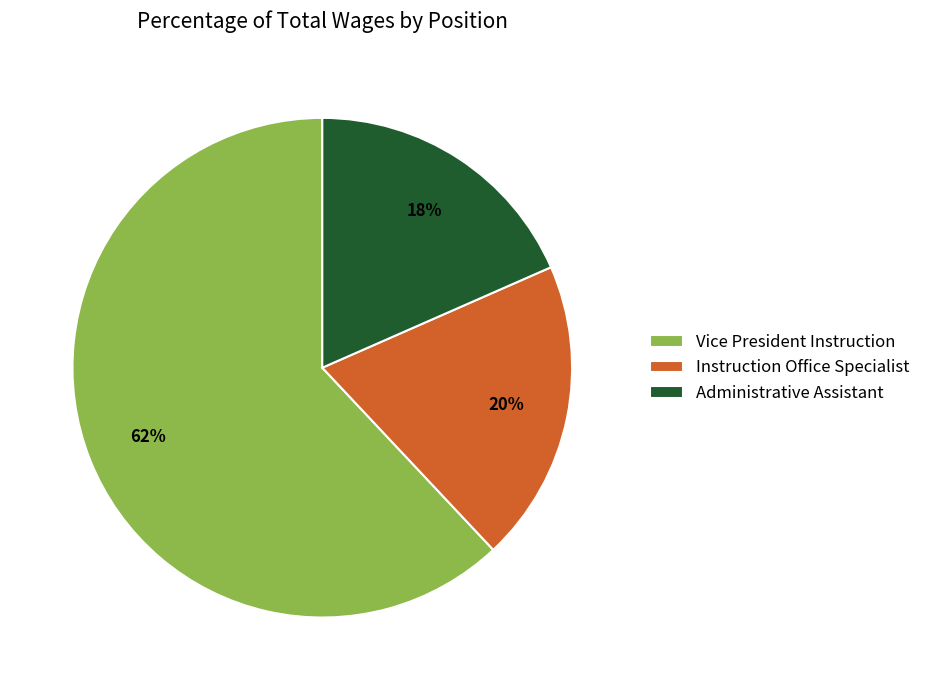

To the nearest percent, what is the difference between the Vice President Instruction and Instruction Office Specialist slice percentages?

42%